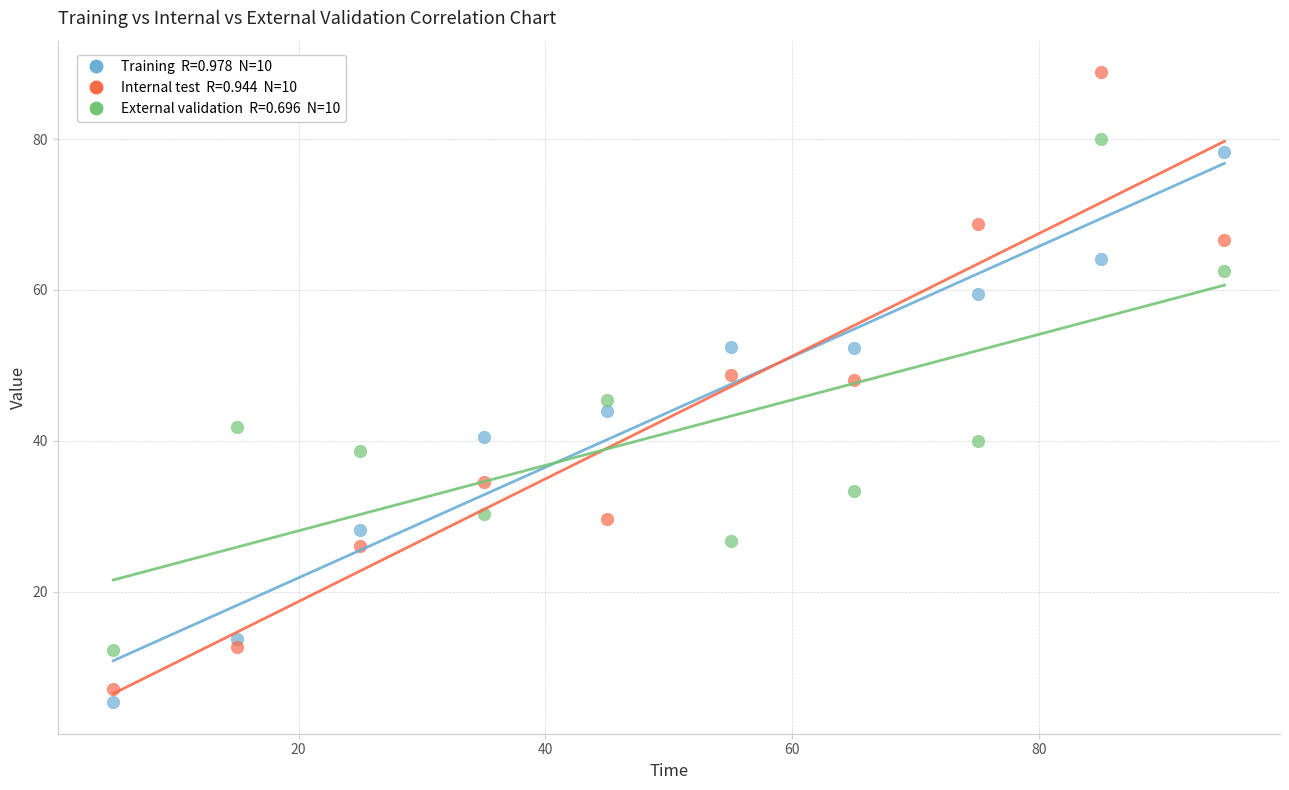

Across all data points, what is the range of X values (max minus min)?

90.0